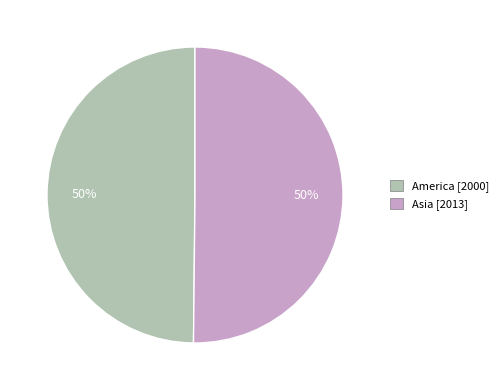

What percentage is the Asia slice, to the nearest percent?

50%